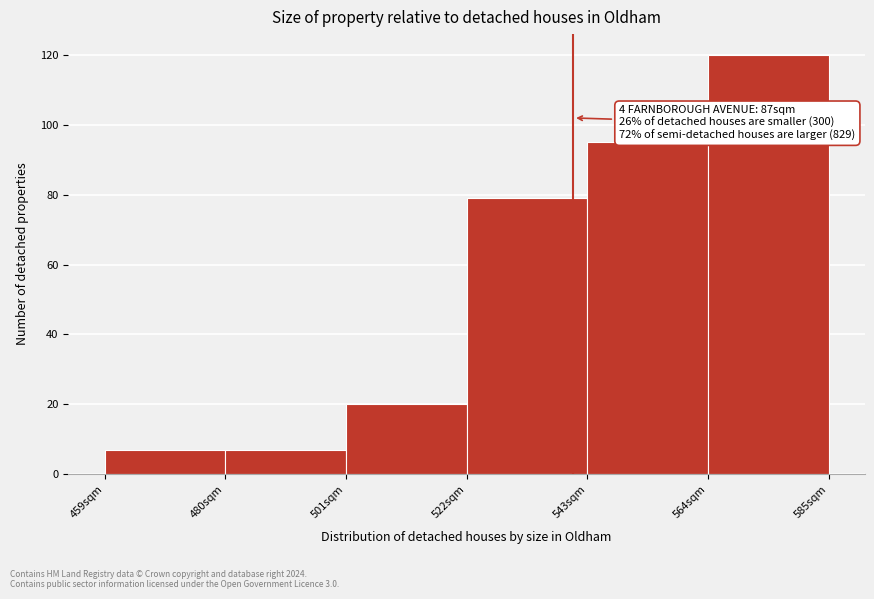

Over which range of the x-axis is the bar tallest?

564 to 585